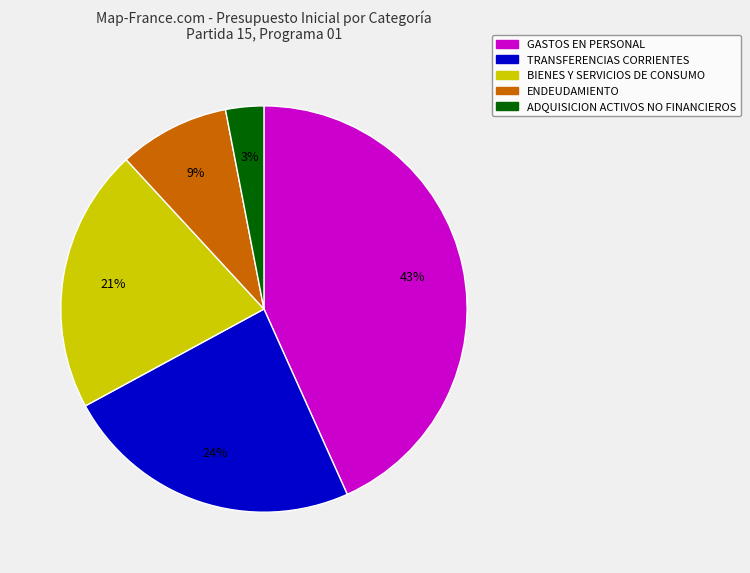

To the nearest percent, what is the difference between the largest and smallest slice percentages?

40%